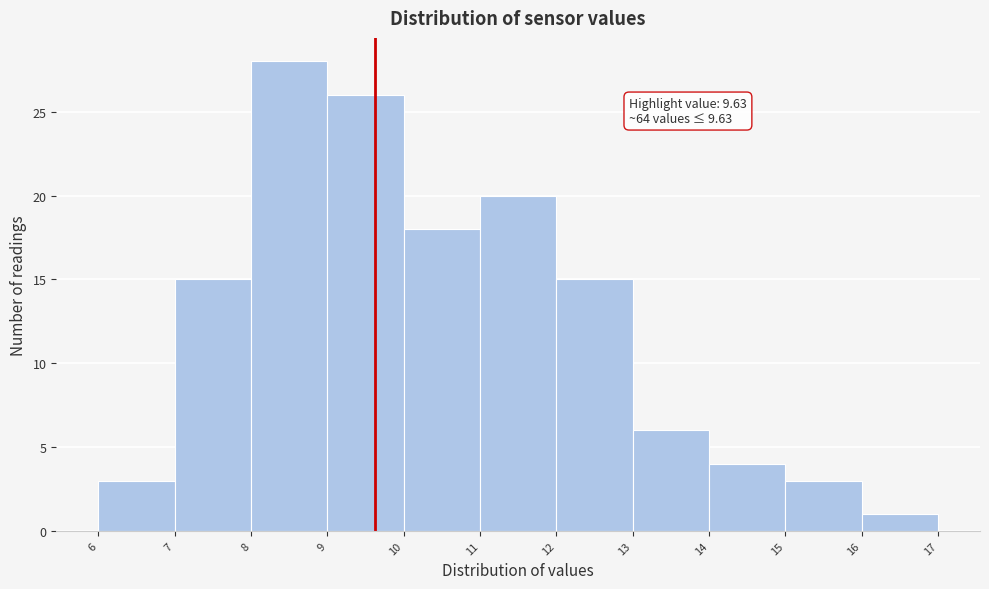

Which range on the x-axis has the tallest bar?

8 to 9